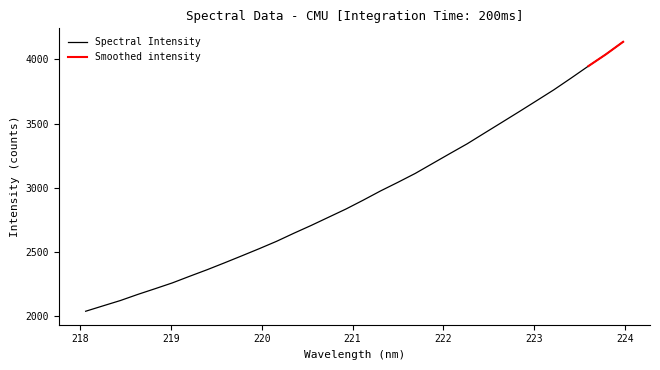

What is the value of the 13th point from the left?

2644.9